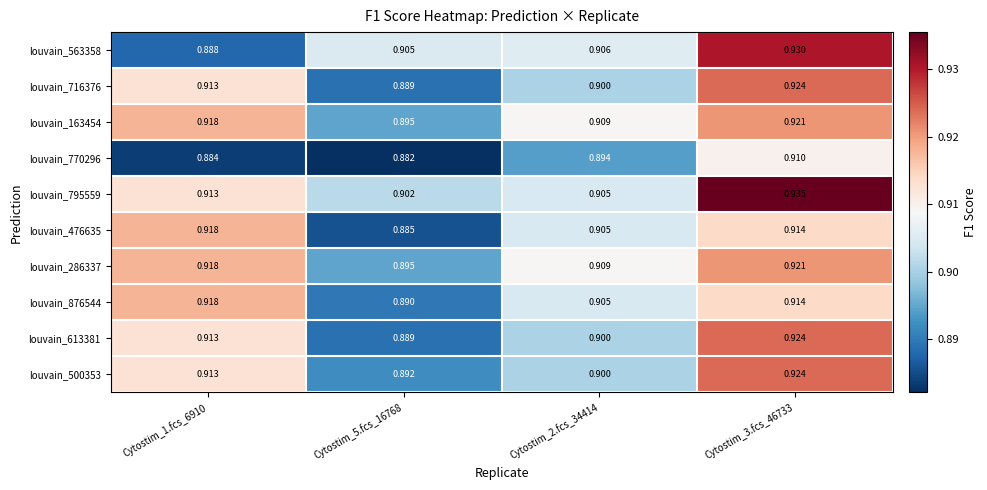

How many categories are shown in the chart?

4